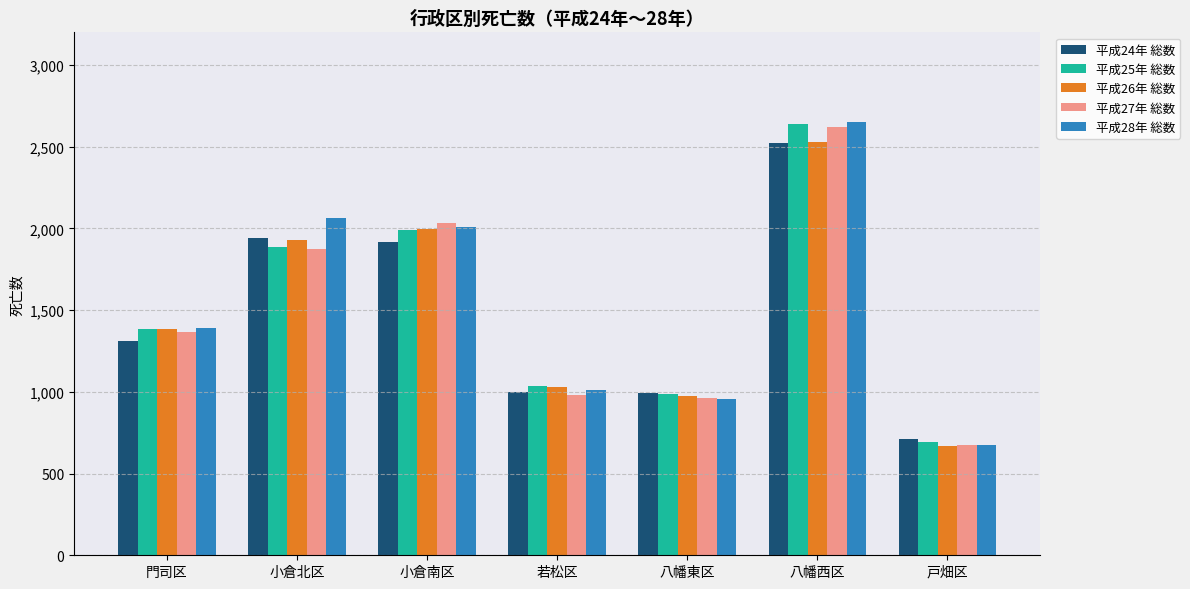

What is the average value of the 平成26年 総数 series?

1502